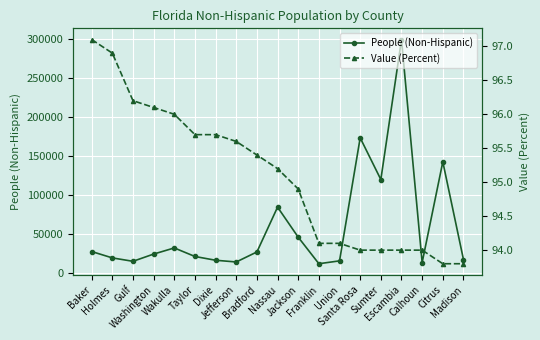

What are all the series names shown in the legend?

People (Non-Hispanic), Value (Percent)